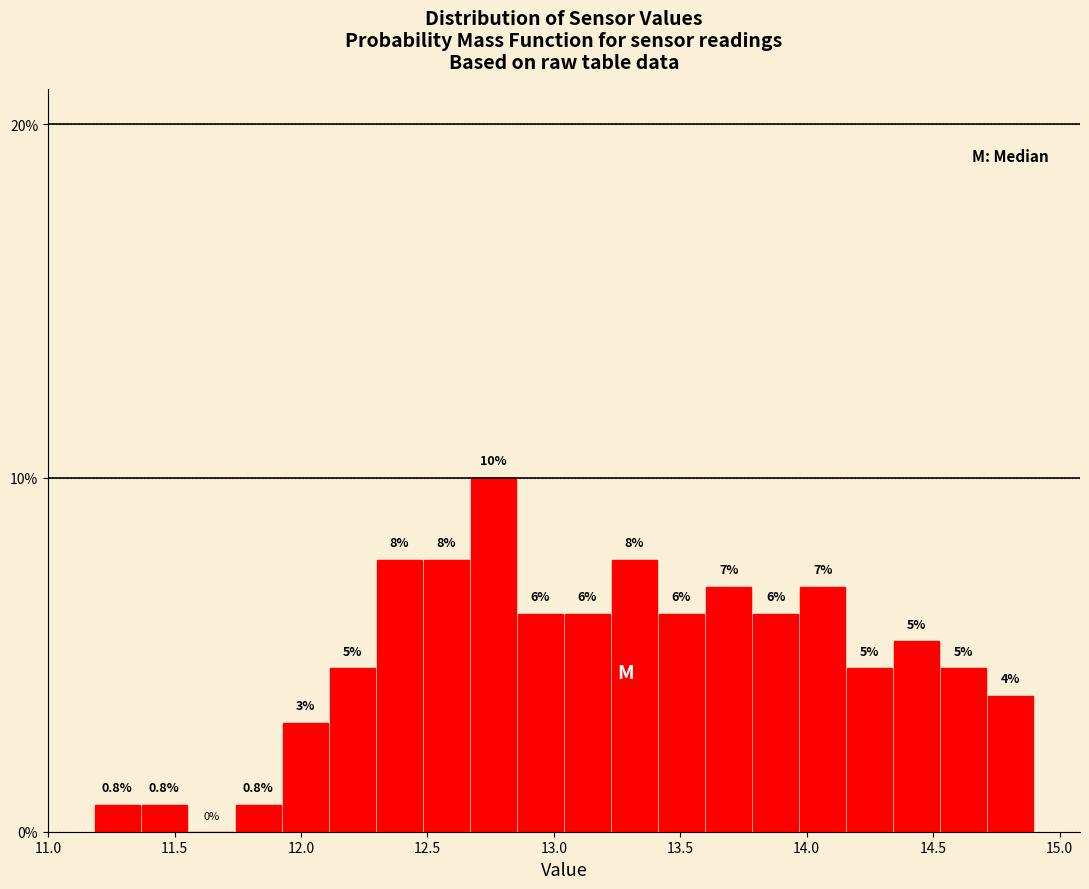

Read against the x-axis, roughly where is the centre of the tallest bar?

12.75